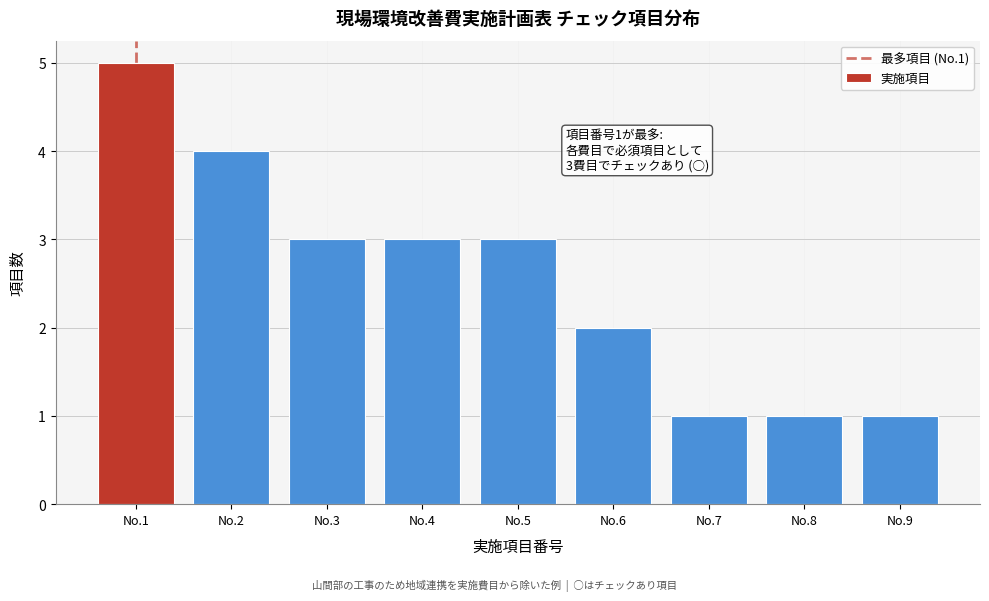

Reading left to right, transcribe all the data shown in this chart.

5	4	3	3	3	2	1	1	1